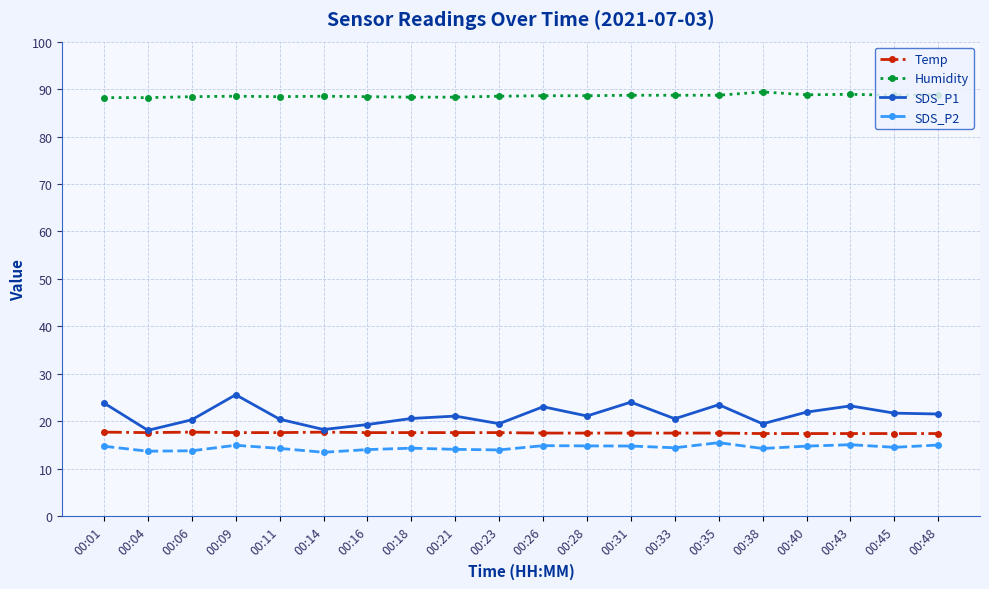

The value of SDS_P2 at 00:06 is 13.8. True or false?

True